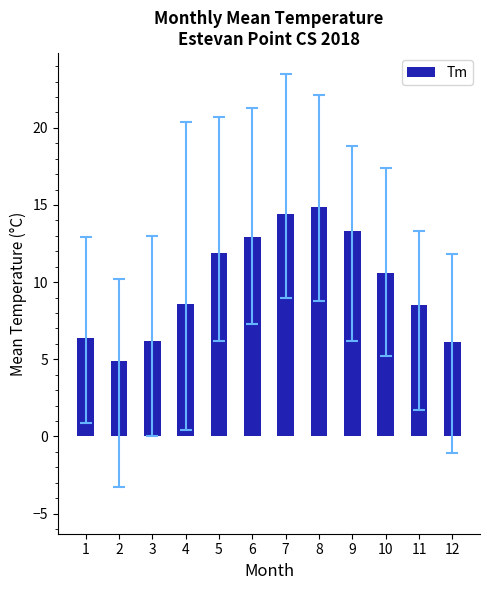

What is the ratio of the value at 11 to the value at 12?

1.4